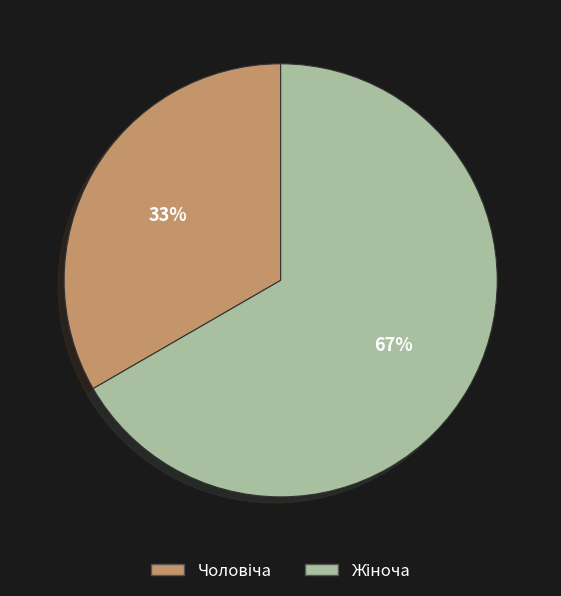

Is there a majority slice in this chart?

Yes